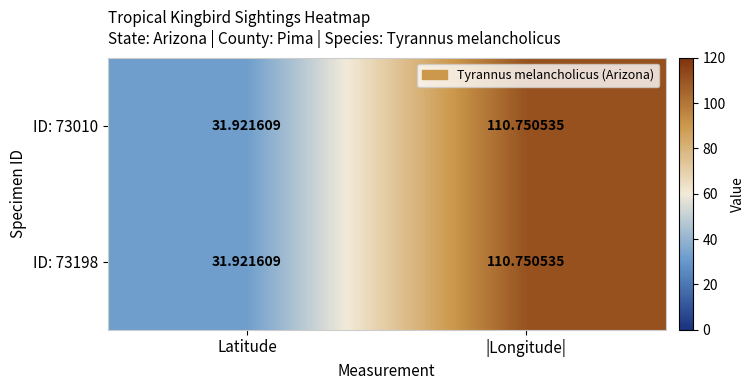

List the labels in order of ID: 73010 value, largest first.

|Longitude|, Latitude